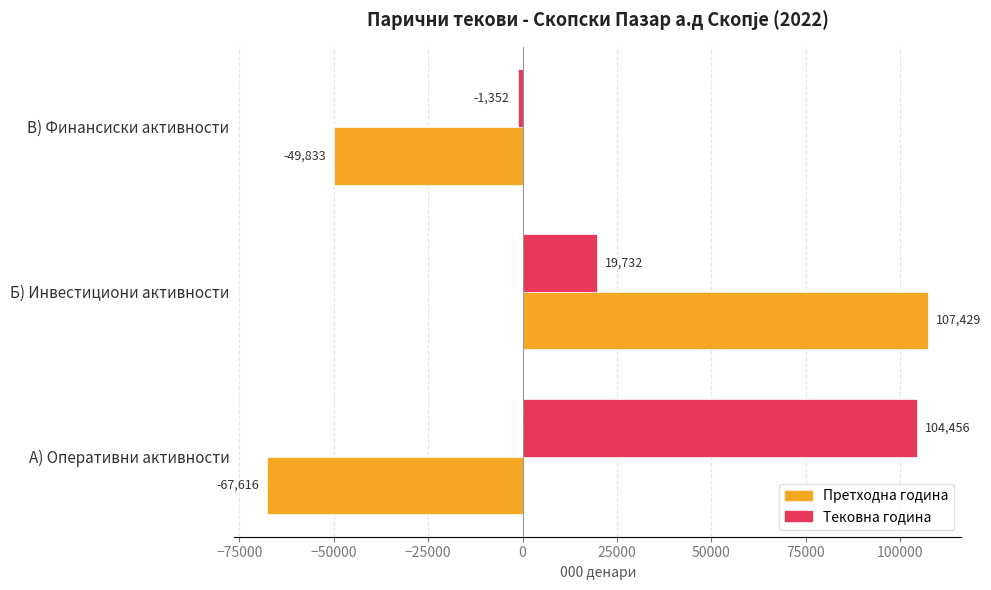

Count the Тековна година values in the range -1352 to 104456.

3